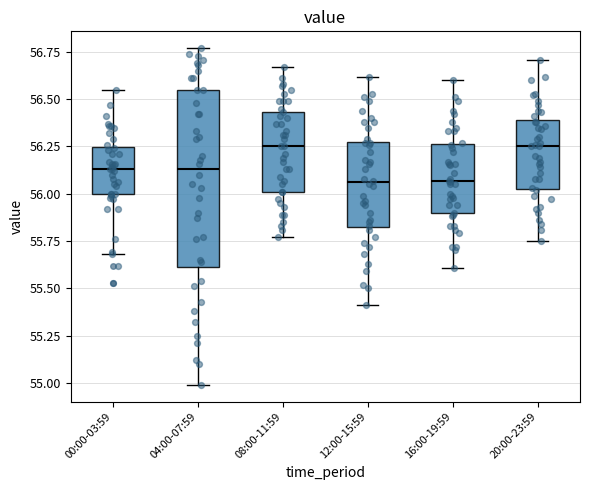

Which box is the tallest, from its lower edge to its upper edge?

04:00-07:59